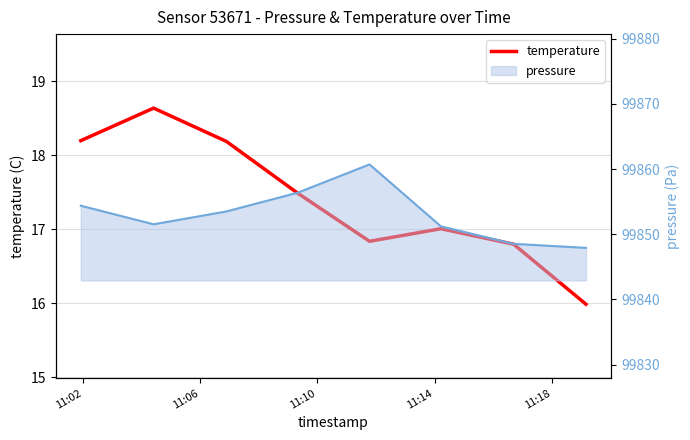

What is the greatest value displayed?

18.6